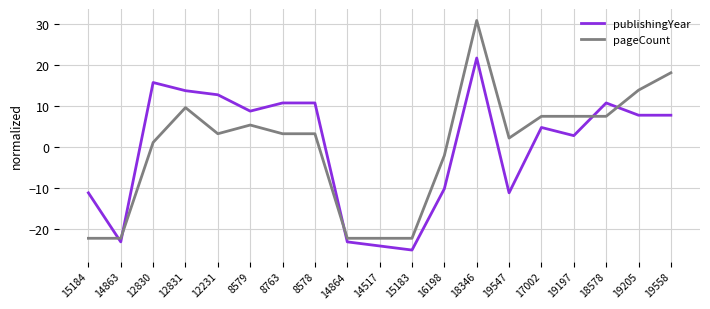

What position from the right is 16198?

8